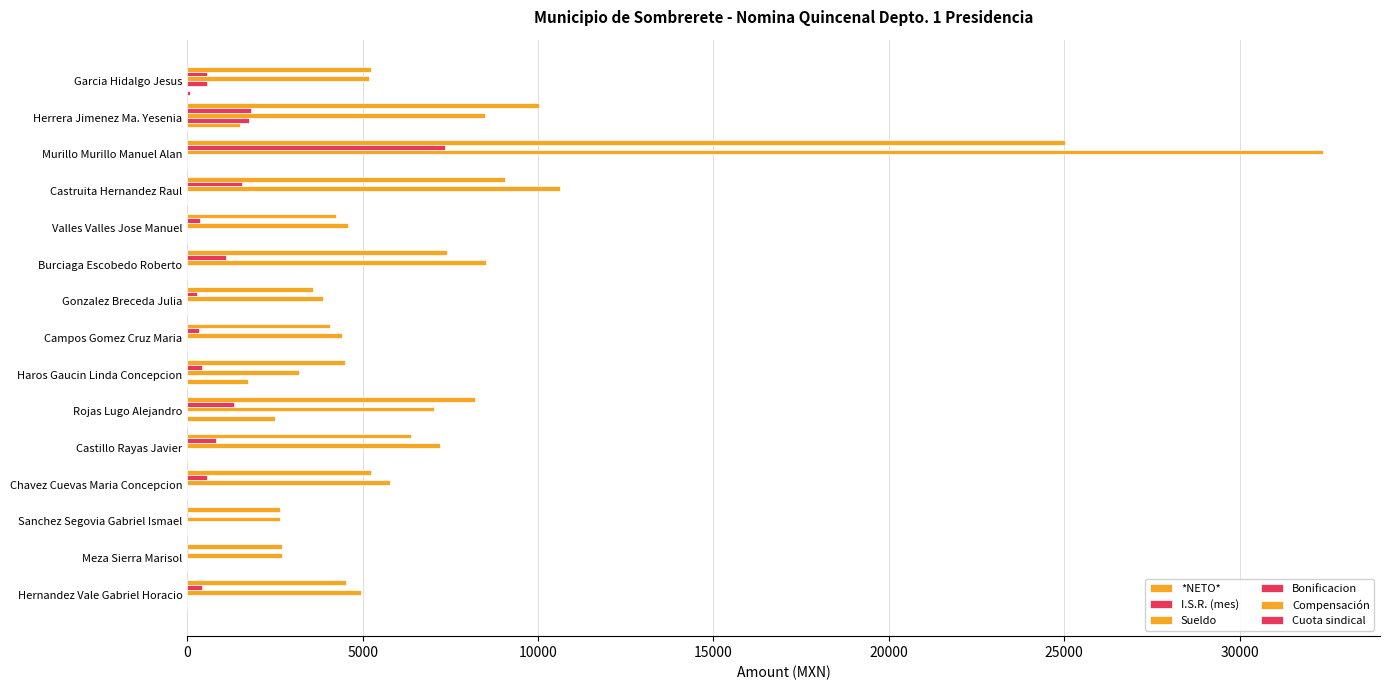

Which series has the widest spread of values?

Sueldo